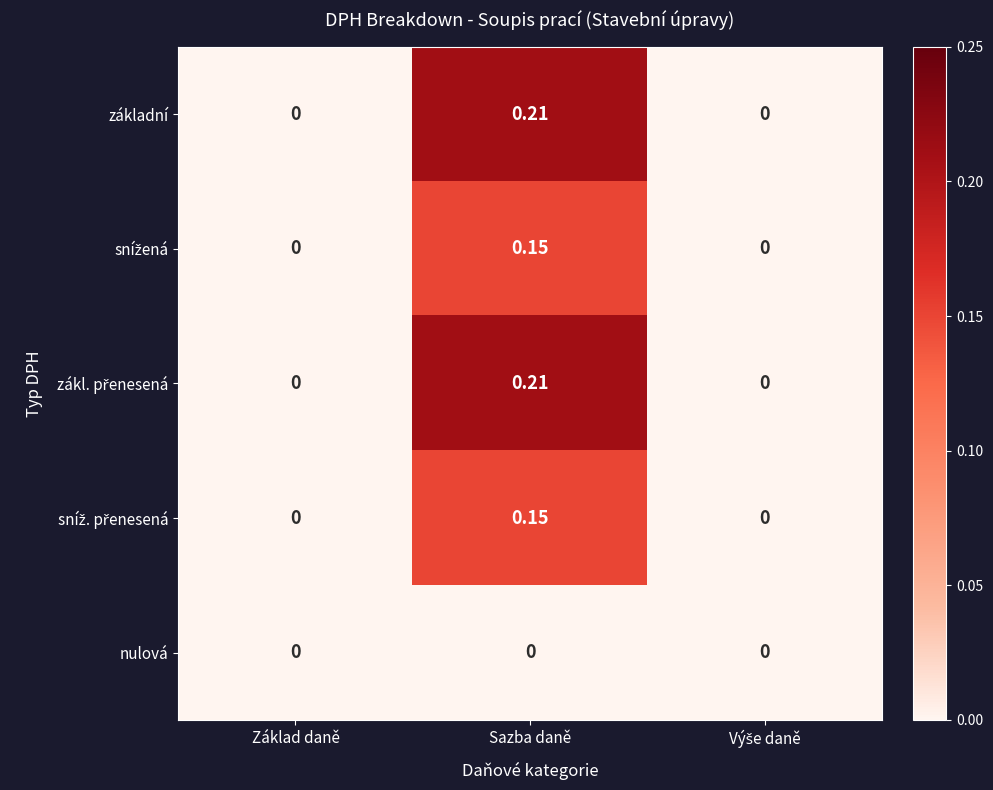

At which category is the sum across all series the highest?

Sazba daně